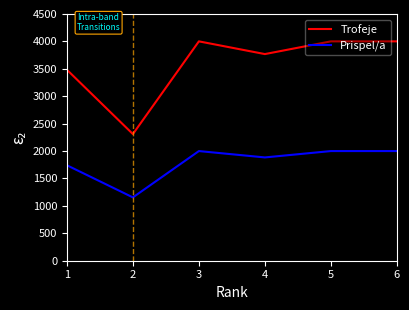

What is the difference between the maximum and second lowest values in the Prispel/a series?

259